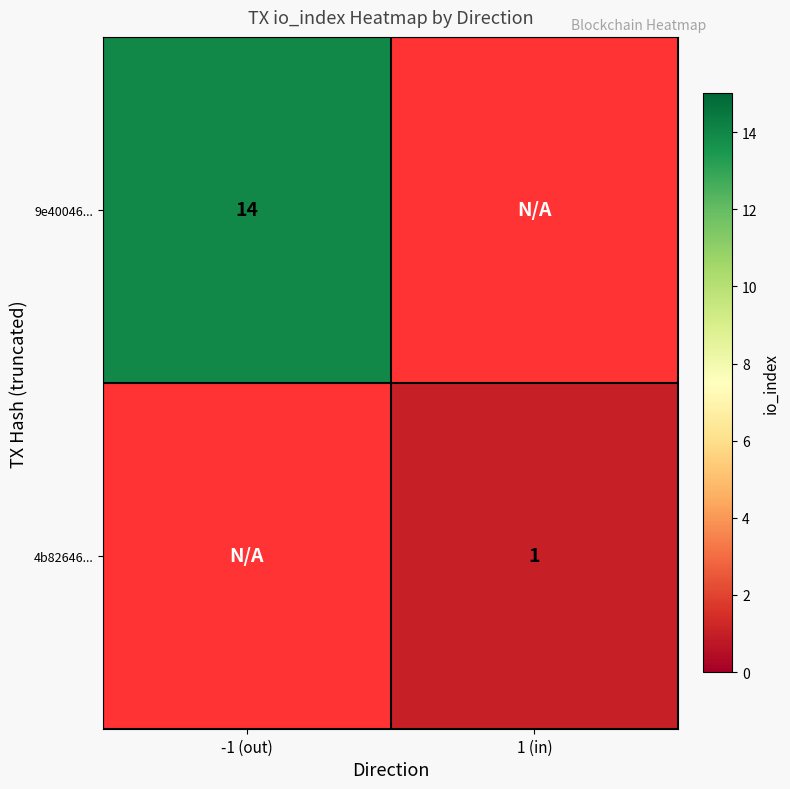

True or false: 9e40046... has a value of 14.0 at -1 (out).

True